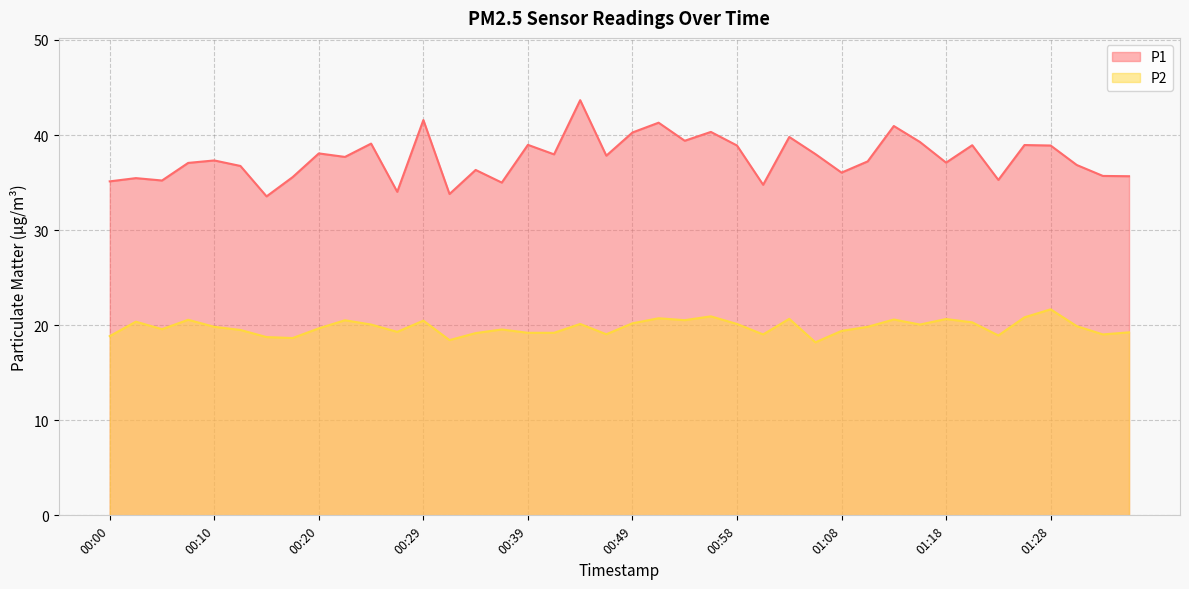

Rank the series by their maximum value, from lowest to highest.

P2, P1